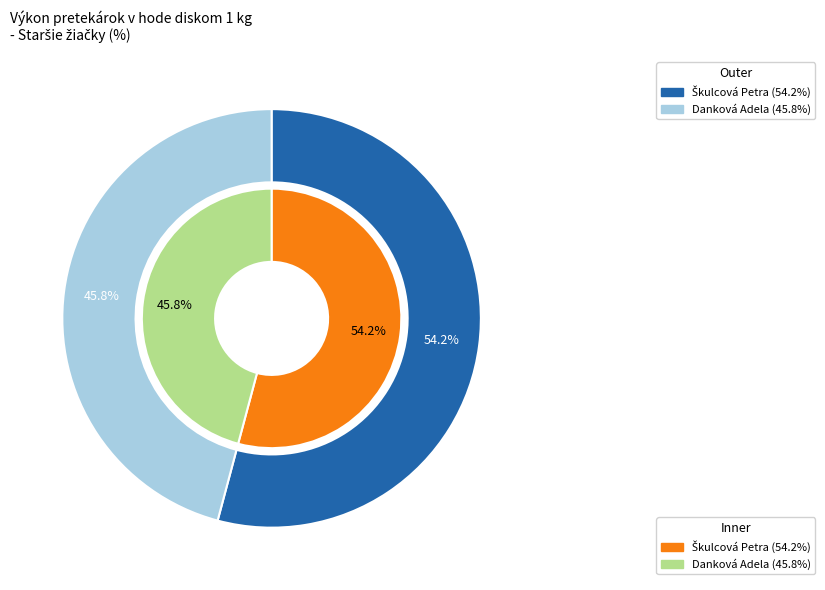

Does Škulcová Petra represent more than half of the total?

Yes